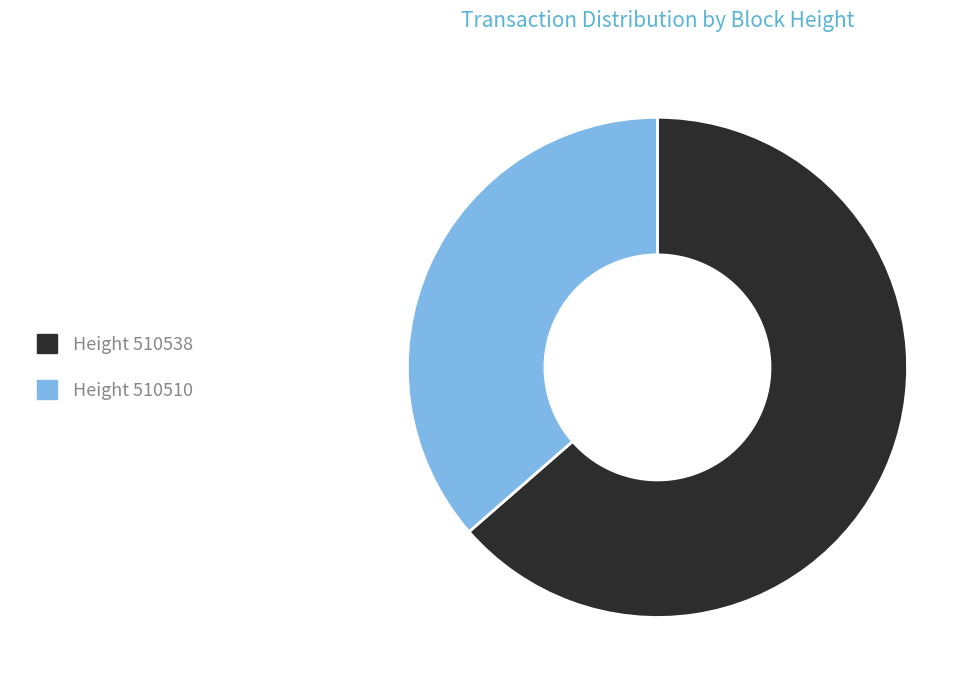

Is there a majority slice in this chart?

Yes